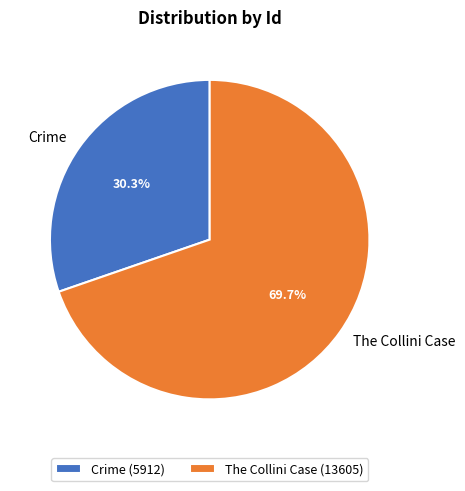

Combined, what portion of the pie is Crime and The Collini Case?

100.0%